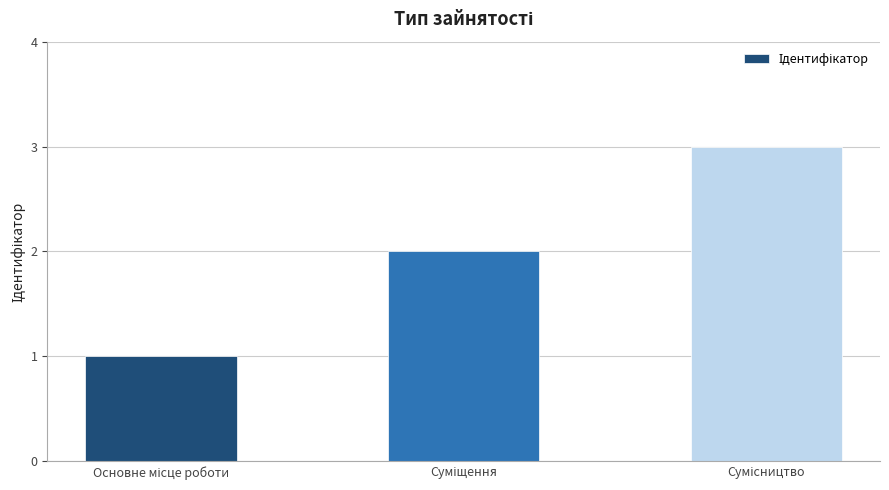

What is the smallest value displayed?

1